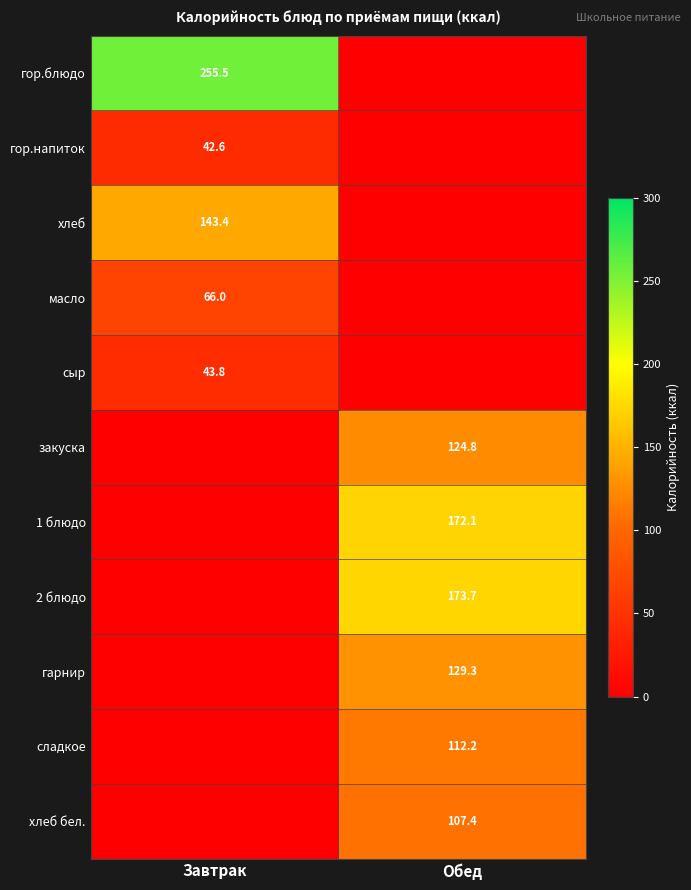

True or false: сыр has a value of 43.8 at Завтрак.

True